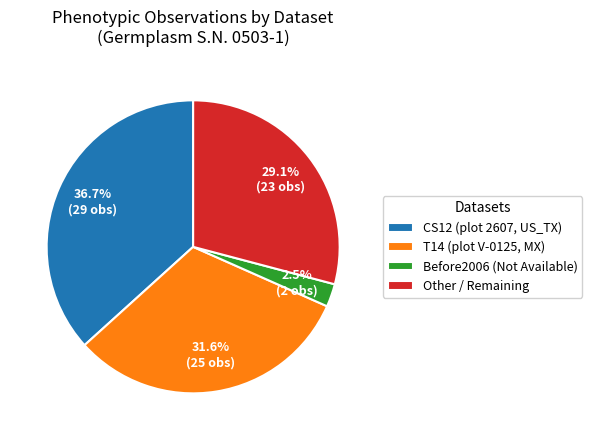

To the nearest percent, what portion does Other represent?

29%